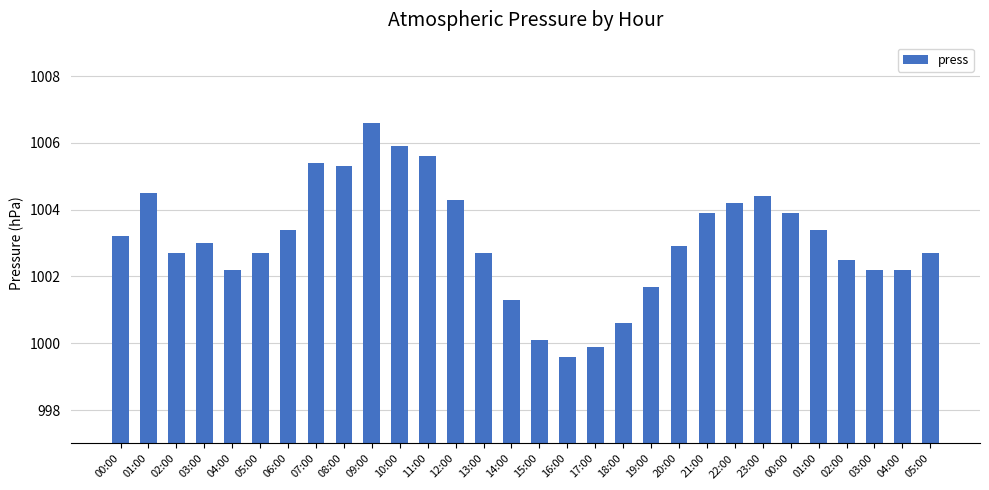

List the labels in order of value, largest first.

09:00, 10:00, 11:00, 07:00, 08:00, 01:00, 23:00, 12:00, 22:00, 21:00, 00:00, 06:00, 01:00, 00:00, 03:00, 20:00, 02:00, 05:00, 13:00, 05:00, 02:00, 04:00, 03:00, 04:00, 19:00, 14:00, 18:00, 15:00, 17:00, 16:00